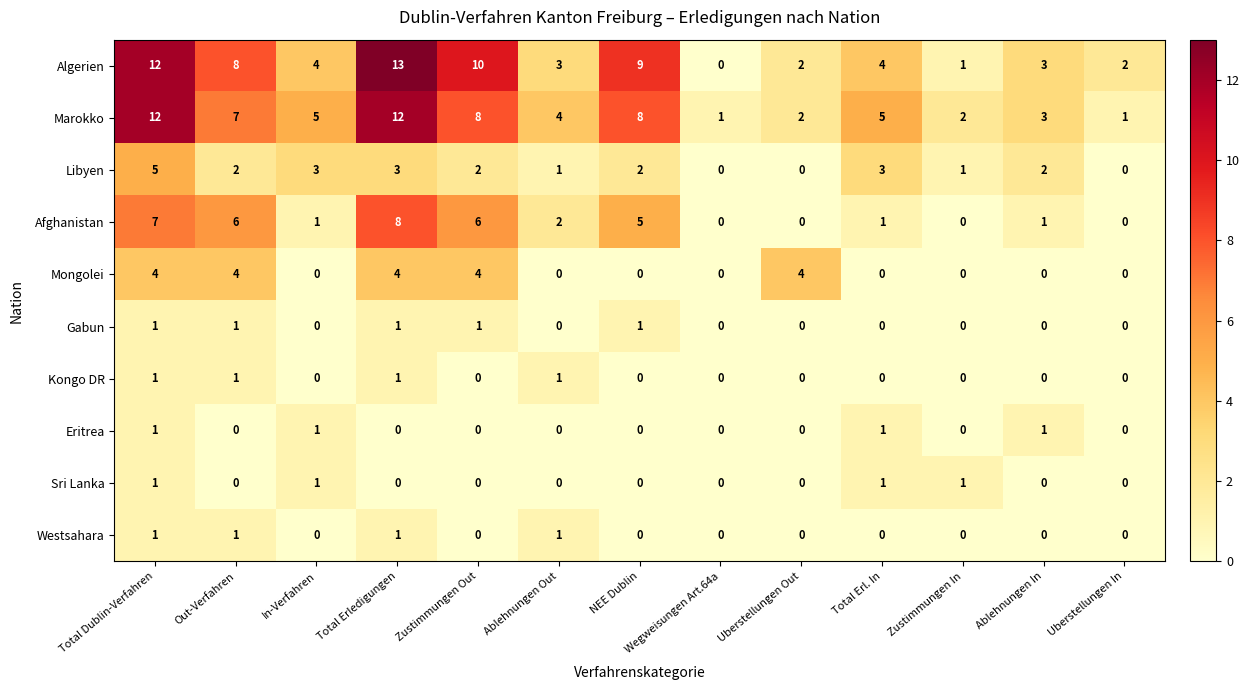

Is it true that Eritrea equals 1 at Total Erl. In?

True